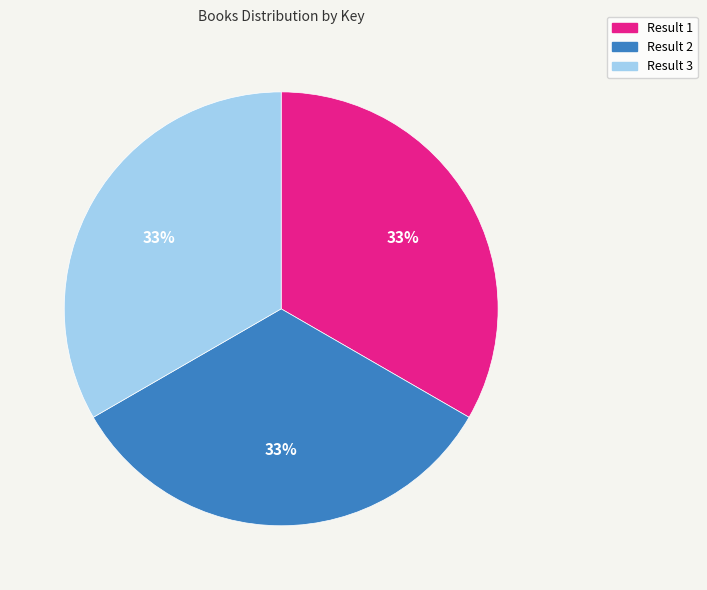

True or false: Result 1 accounts for 47% of the total.

False